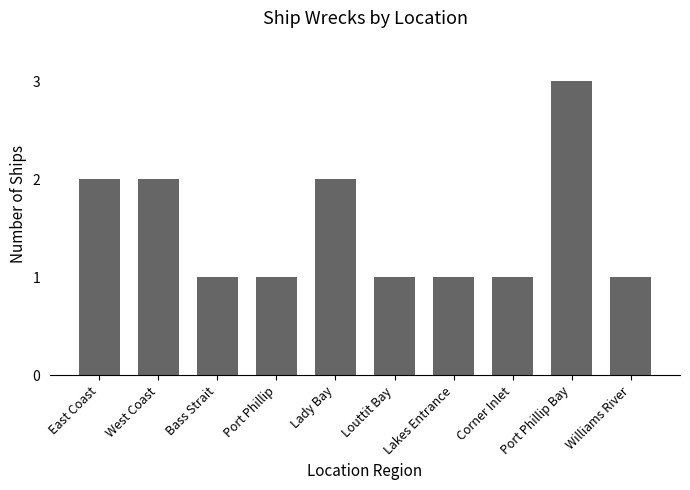

Reading left to right, what are all the values shown in this chart?

2	2	1	1	2	1	1	1	3	1